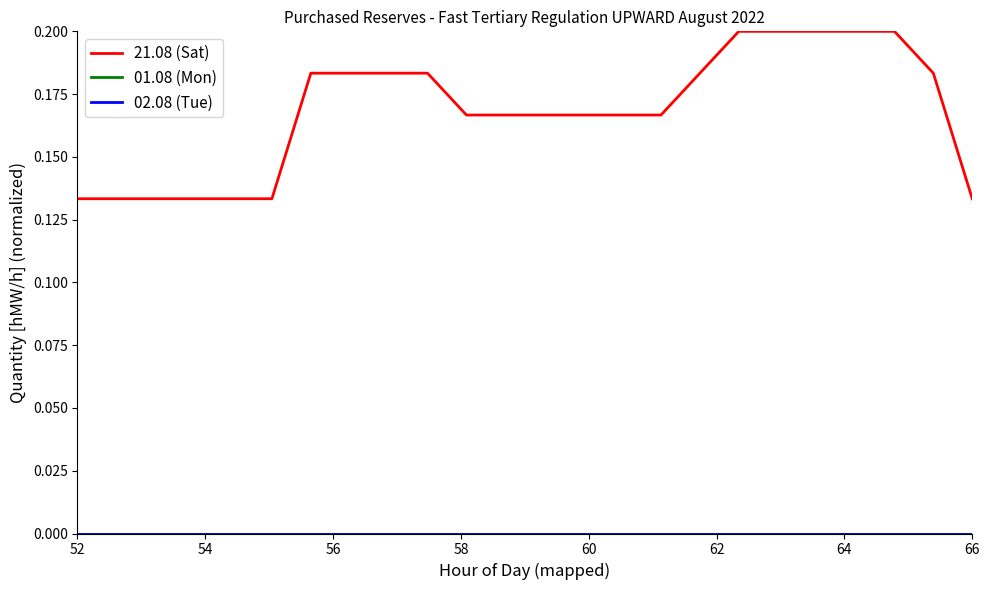

What is the maximum value for 21.08 (Sat)?

0.2